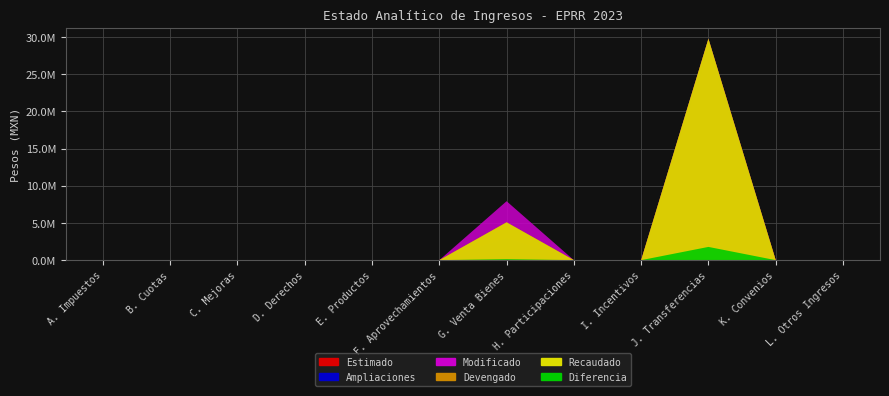

Reading right to left, list all the values displayed in this chart.

Estimado: L. Otros Ingresos=0.0	K. Convenios=0.0	J. Transferencias=27968812.3	I. Incentivos=0.0	H. Participaciones=0.0	G. Venta Bienes=4955535.0	F. Aprovechamientos=0.0	E. Productos=0.0	D. Derechos=0.0	C. Mejoras=0.0	B. Cuotas=0.0	A. Impuestos=0.0
Ampliaciones: L. Otros Ingresos=0.0	K. Convenios=0.0	J. Transferencias=1779045.3	I. Incentivos=0.0	H. Participaciones=0.0	G. Venta Bienes=2962824.3	F. Aprovechamientos=0.0	E. Productos=0.0	D. Derechos=0.0	C. Mejoras=0.0	B. Cuotas=0.0	A. Impuestos=0.0
Modificado: L. Otros Ingresos=0.0	K. Convenios=0.0	J. Transferencias=29747857.6	I. Incentivos=0.0	H. Participaciones=0.0	G. Venta Bienes=7918359.3	F. Aprovechamientos=0.0	E. Productos=0.0	D. Derechos=0.0	C. Mejoras=0.0	B. Cuotas=0.0	A. Impuestos=0.0
Devengado: L. Otros Ingresos=0.0	K. Convenios=0.0	J. Transferencias=29747857.6	I. Incentivos=0.0	H. Participaciones=0.0	G. Venta Bienes=5083992.2	F. Aprovechamientos=0.0	E. Productos=0.0	D. Derechos=0.0	C. Mejoras=0.0	B. Cuotas=0.0	A. Impuestos=0.0
Recaudado: L. Otros Ingresos=0.0	K. Convenios=0.0	J. Transferencias=29747857.6	I. Incentivos=0.0	H. Participaciones=0.0	G. Venta Bienes=5083992.2	F. Aprovechamientos=0.0	E. Productos=0.0	D. Derechos=0.0	C. Mejoras=0.0	B. Cuotas=0.0	A. Impuestos=0.0
Diferencia: L. Otros Ingresos=0.0	K. Convenios=0.0	J. Transferencias=1779045.3	I. Incentivos=0.0	H. Participaciones=0.0	G. Venta Bienes=128457.1	F. Aprovechamientos=0.0	E. Productos=0.0	D. Derechos=0.0	C. Mejoras=0.0	B. Cuotas=0.0	A. Impuestos=0.0